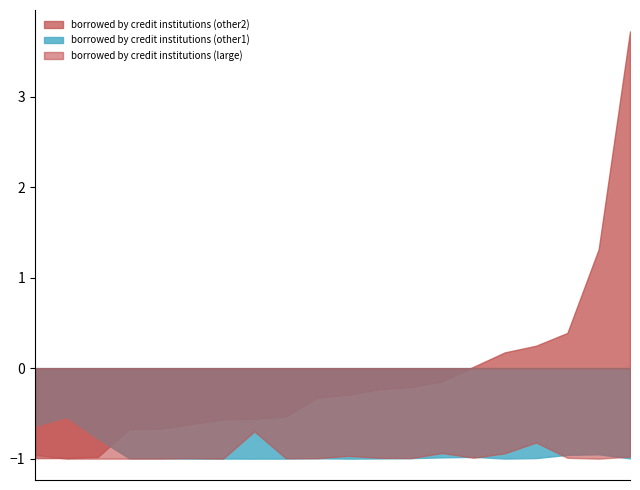

What is the highest value of the borrowed by credit institutions (other1) series?

-0.5